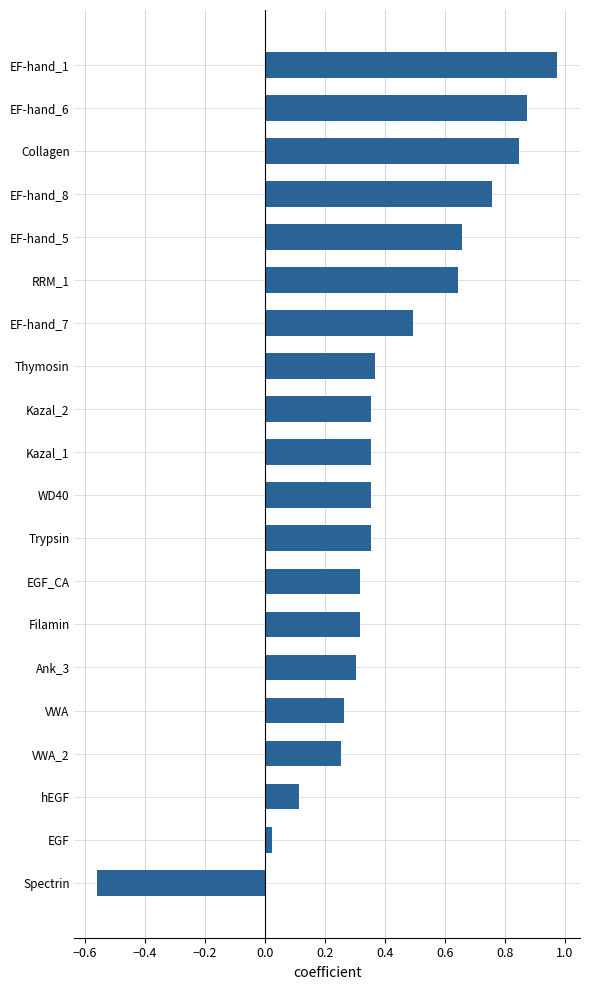

What is the sum of all values?

8.1